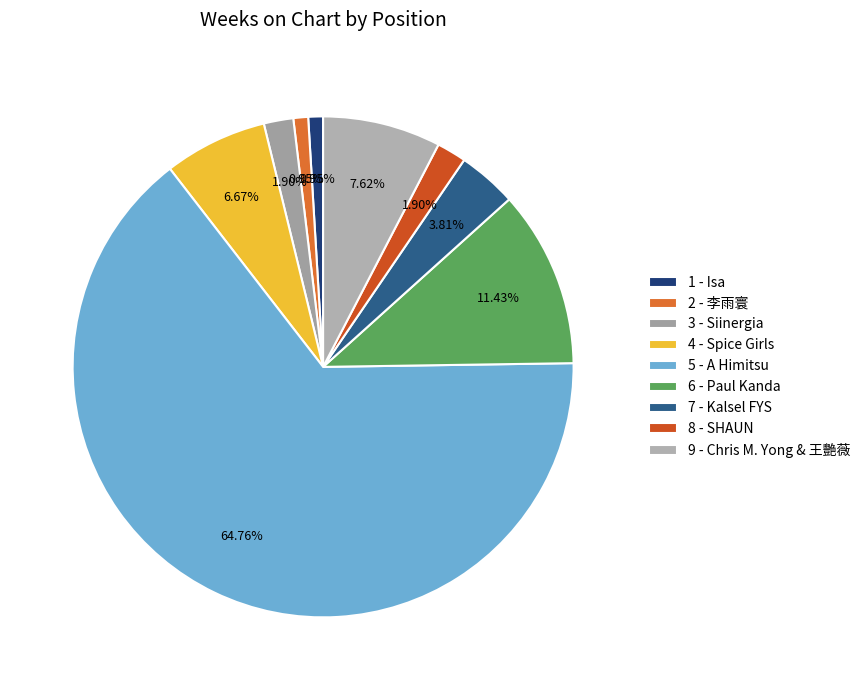

Does 5 - A Himitsu account for over 50% of the chart?

Yes